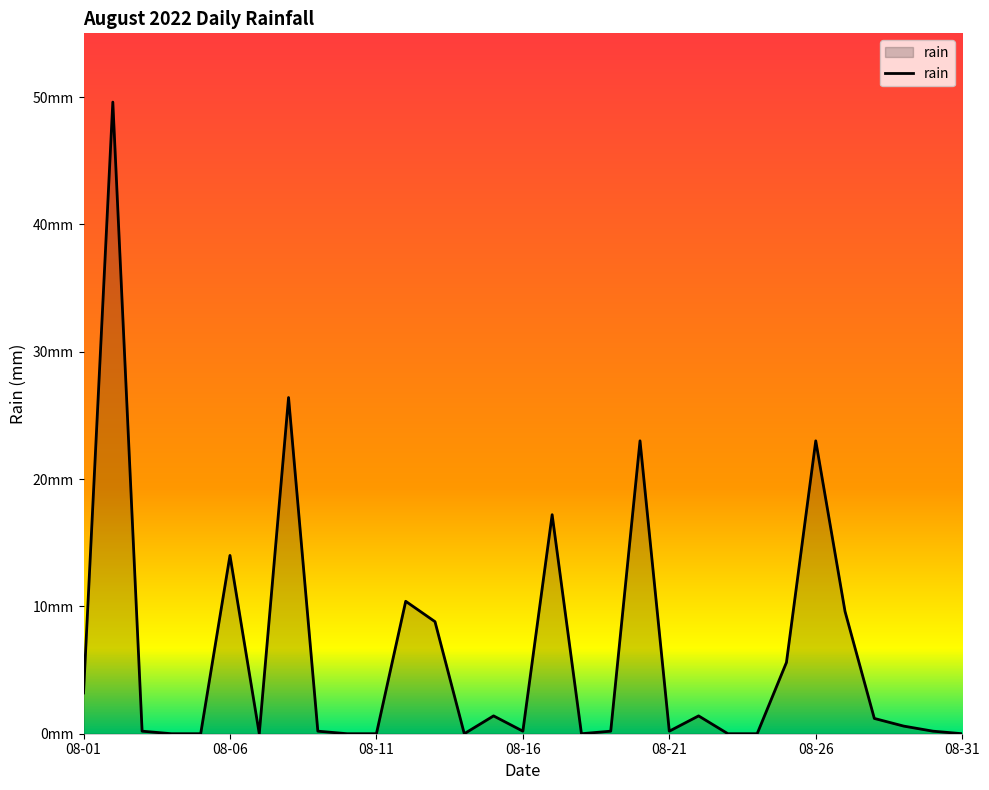

How many interior local peaks (higher than both neighbors) does the data have?

9